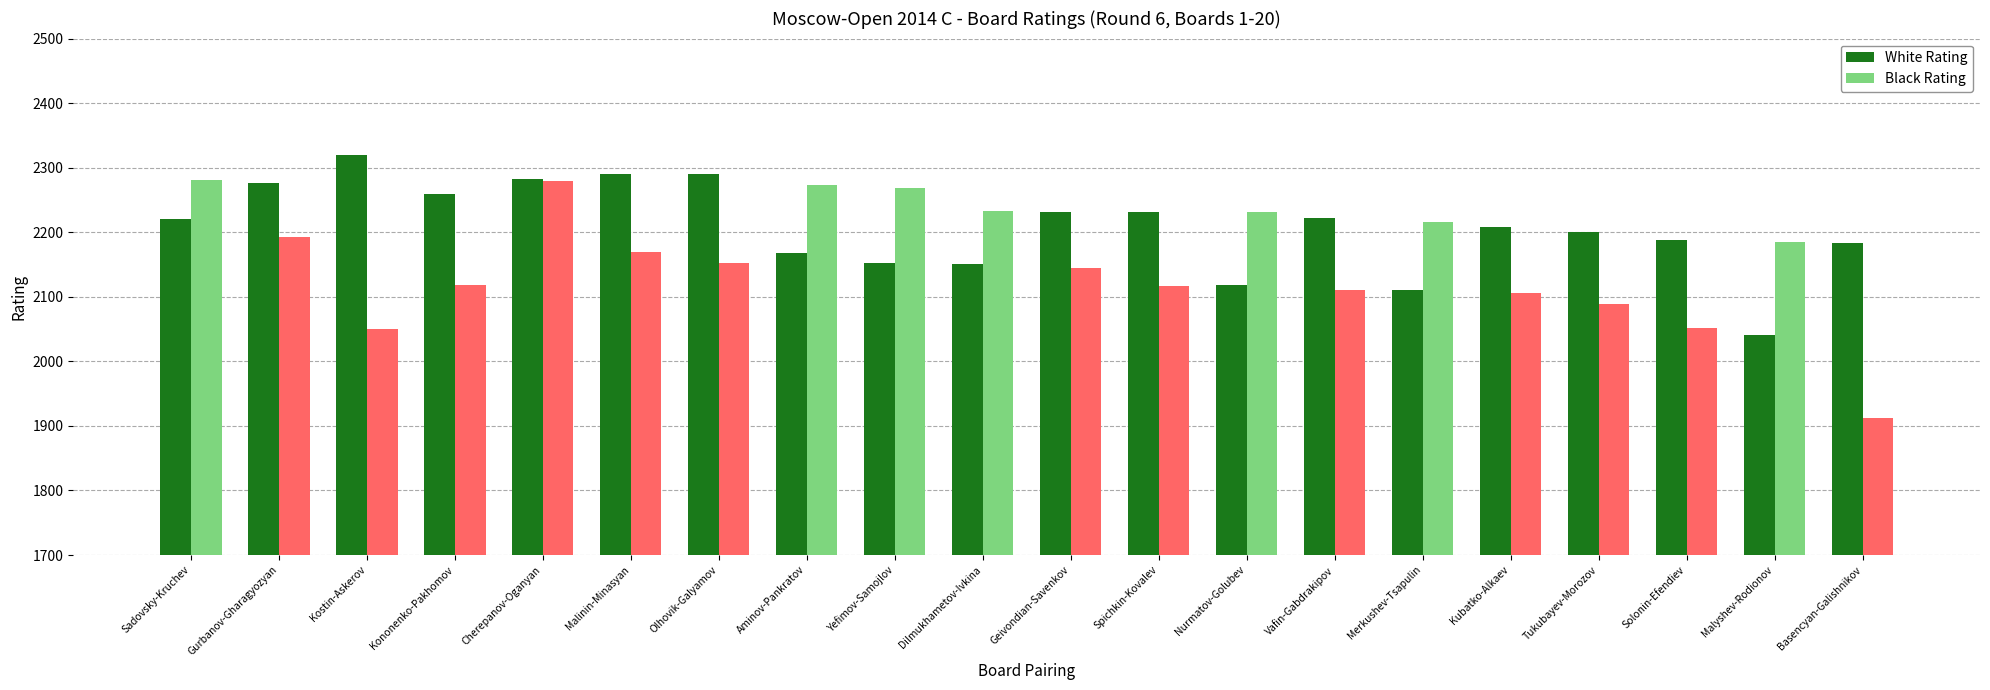

Rank the series by their maximum value, from highest to lowest.

White Rating, Black Rating